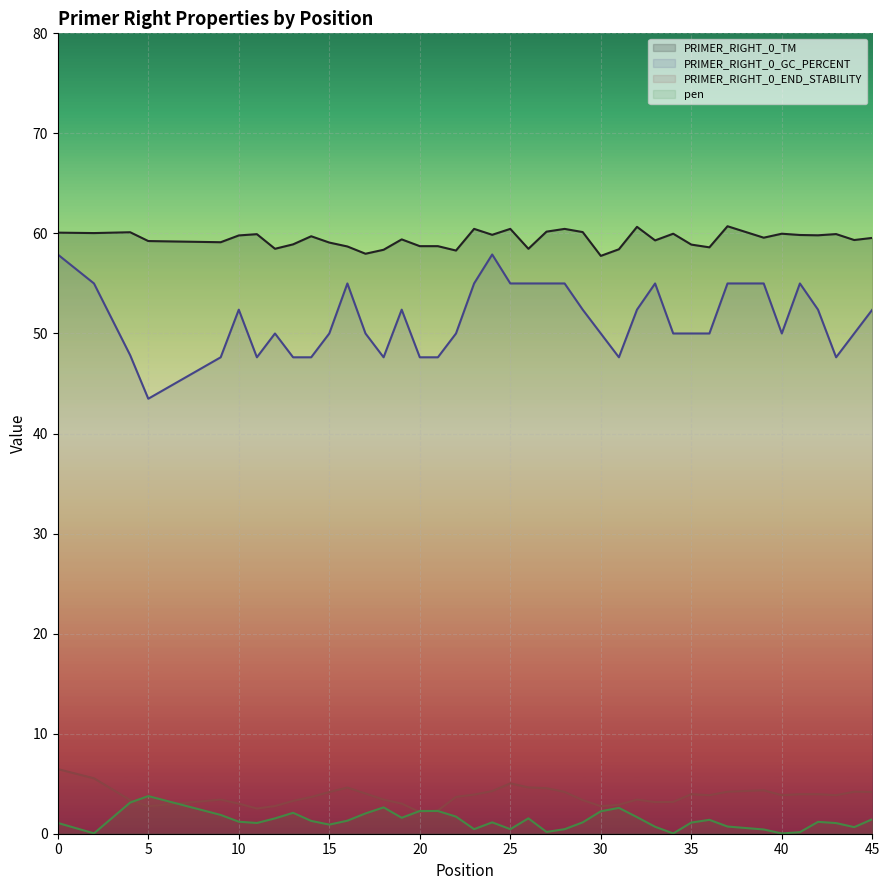

What is the difference between the pen values at 35 and 25?

0.7